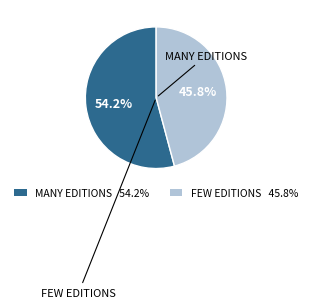

Is there a majority slice in this chart?

Yes